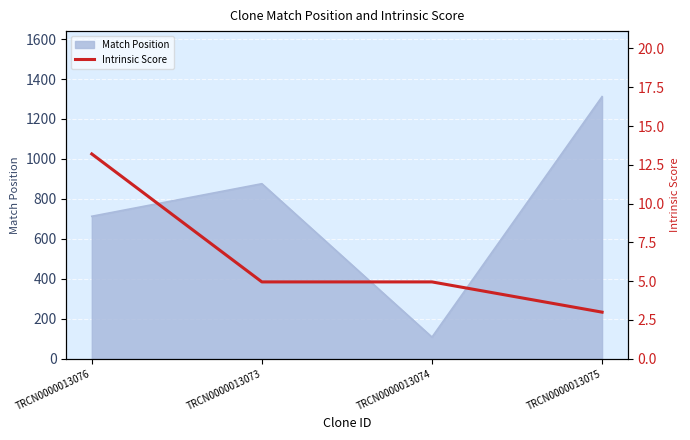

Does the chart display data point markers on the line(s)?

No